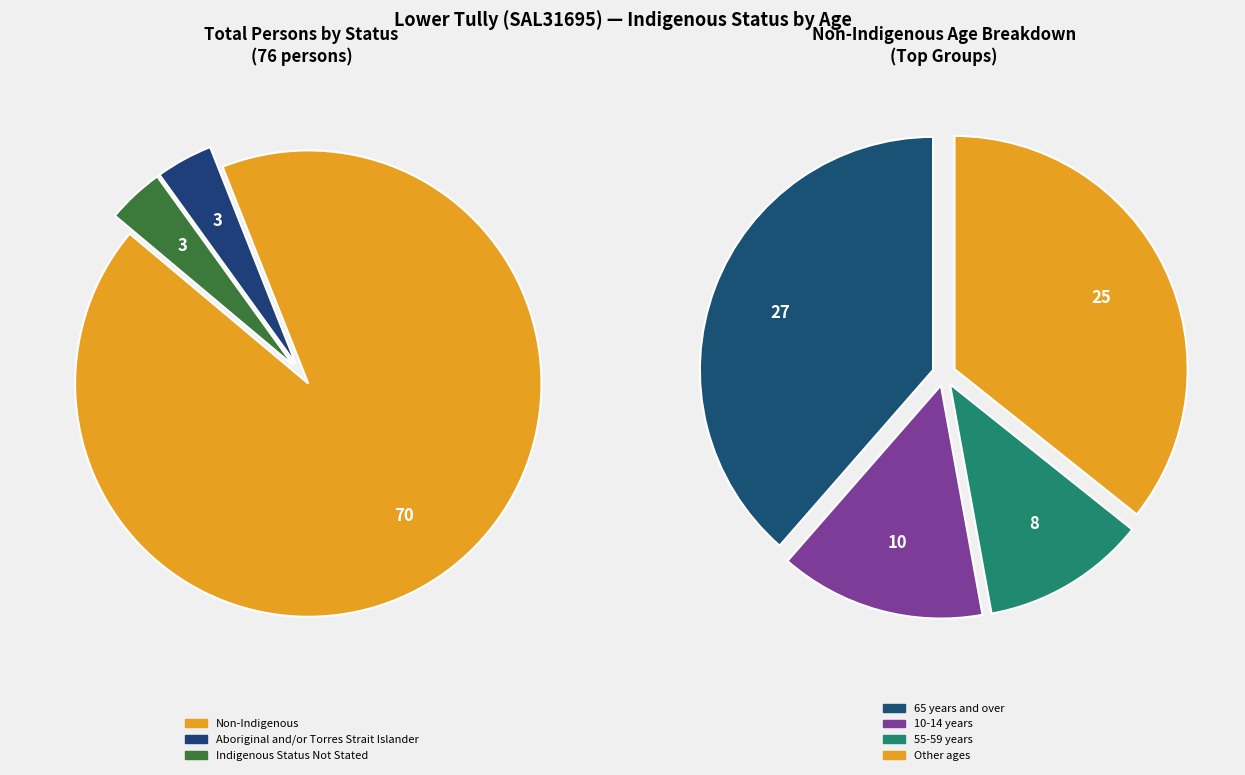

What is the largest slice in the pie chart?

65 years and over